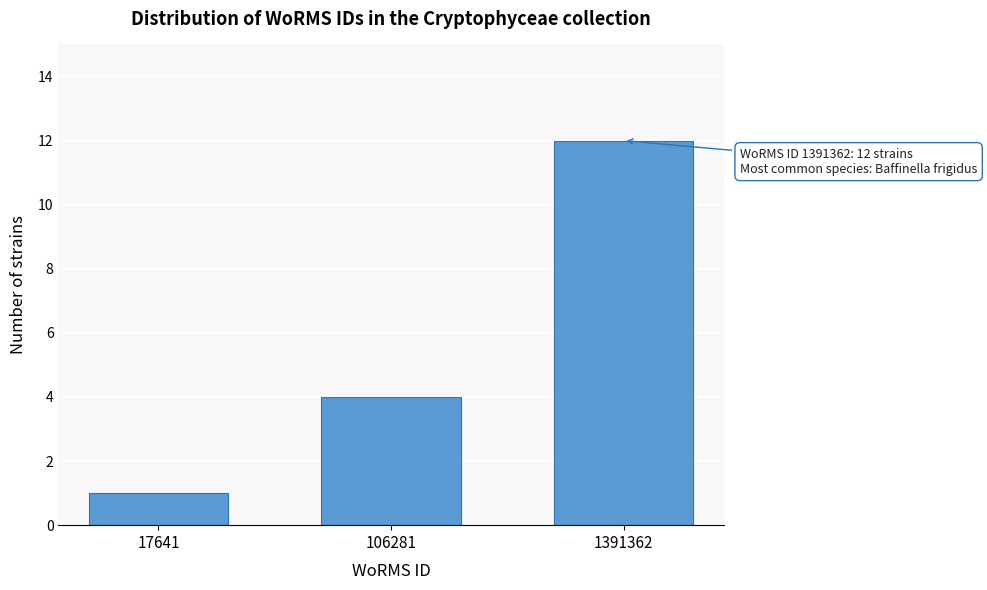

Reading right to left, extract all data points from this chart.

12	4	1